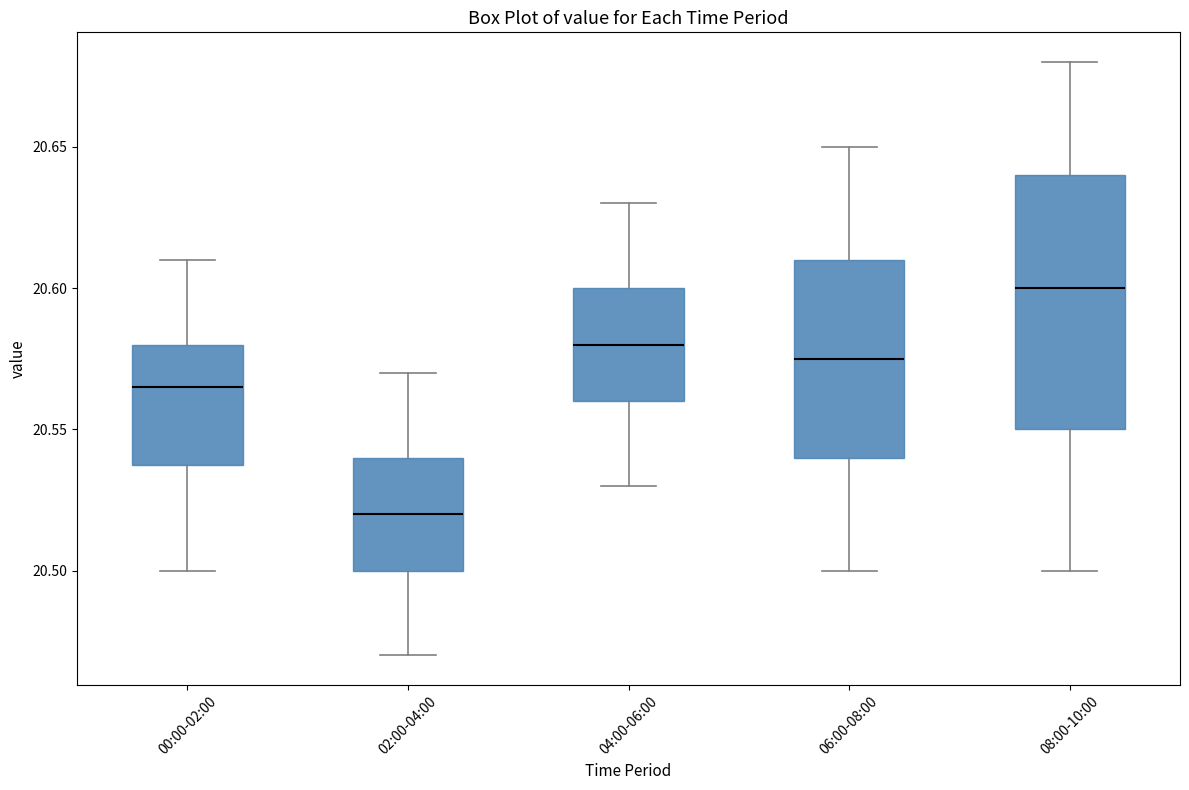

Reading left to right, read every box against the y-axis: the position of its median line, the range the box covers, and the ends of its whiskers. The values are not printed on the chart, so give them approximately, as read against the axis.

00:00-02:00: median 20.565, box 20.540 to 20.580, whiskers 20.500 to 20.610
02:00-04:00: median 20.520, box 20.500 to 20.540, whiskers 20.470 to 20.570
04:00-06:00: median 20.580, box 20.560 to 20.600, whiskers 20.530 to 20.630
06:00-08:00: median 20.575, box 20.540 to 20.610, whiskers 20.500 to 20.650
08:00-10:00: median 20.600, box 20.550 to 20.640, whiskers 20.500 to 20.680